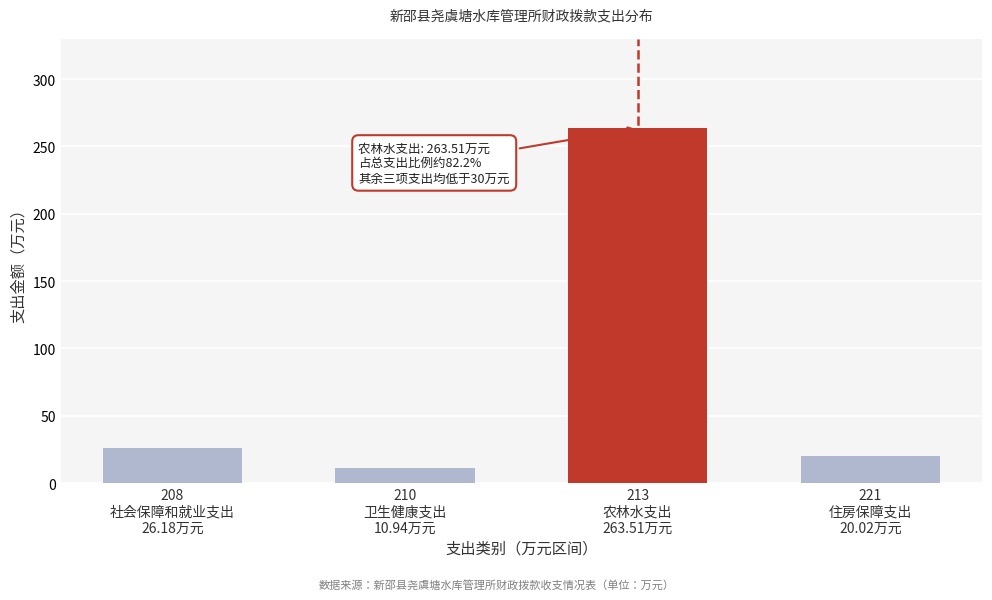

Reading left to right, list all the values displayed in this chart.

26.2	10.9	263.5	20.0